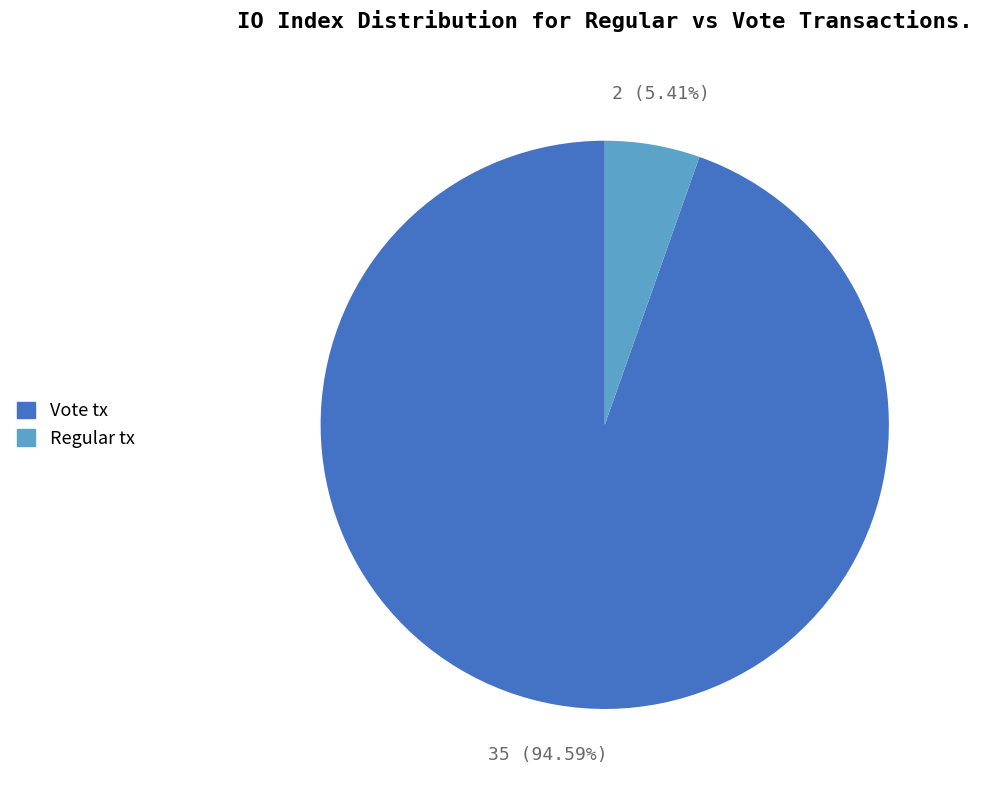

Does any single category account for the majority?

Yes